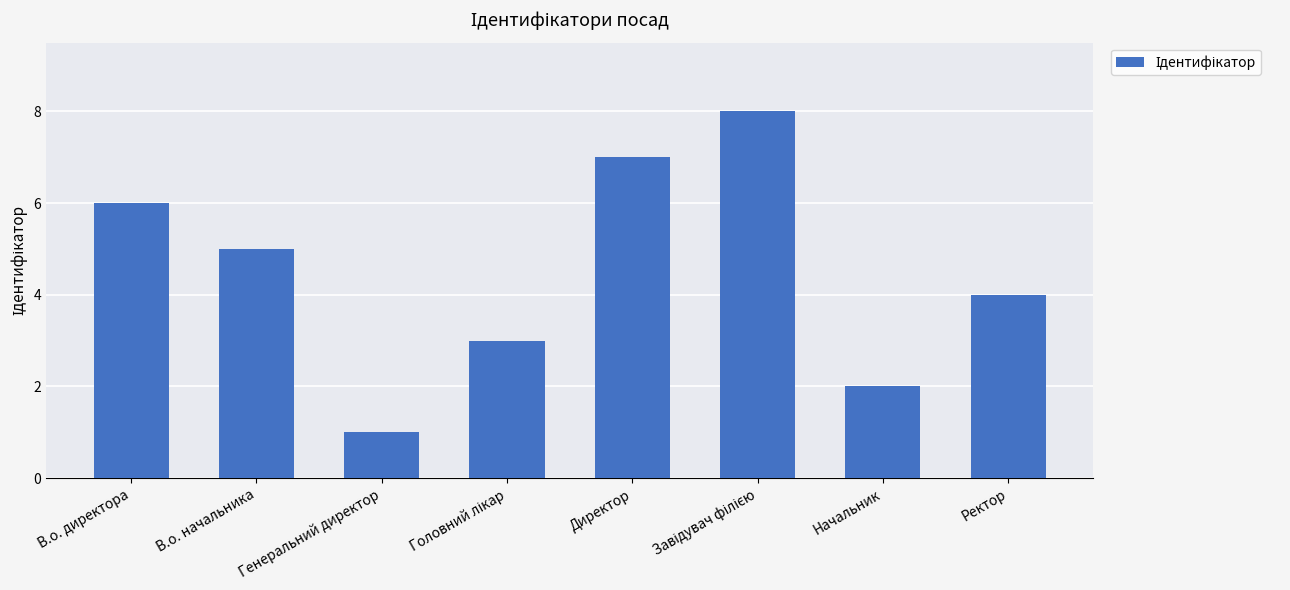

What is the value of the 8th bar from the left?

4